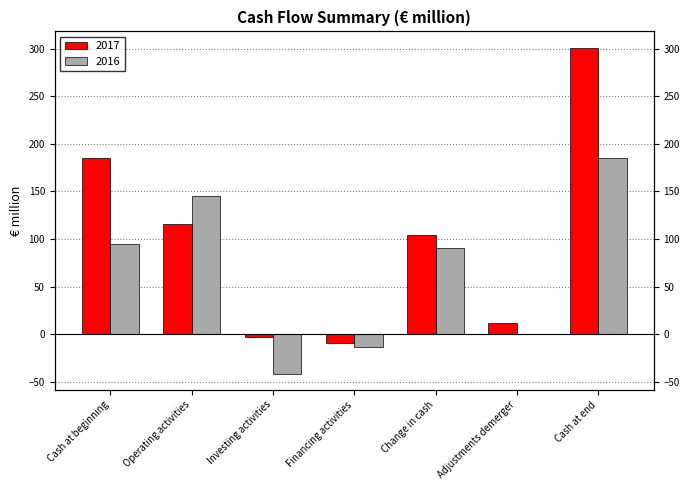

What is the difference between the second highest and minimum values in the 2017 series?

193.5